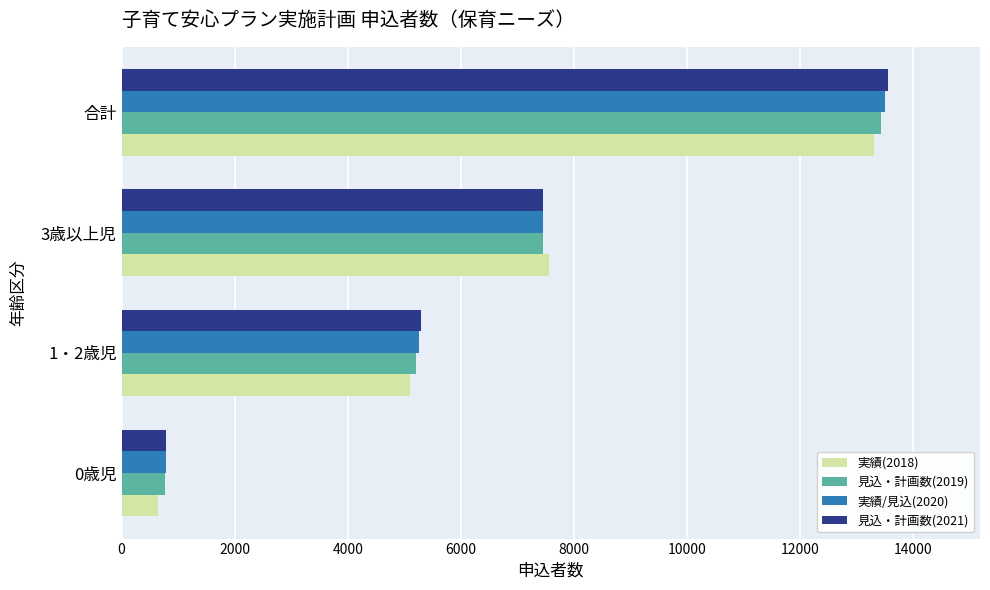

Rank the categories by 実績/見込(2020) value from lowest to highest.

0歳児, 1・2歳児, 3歳以上児, 合計